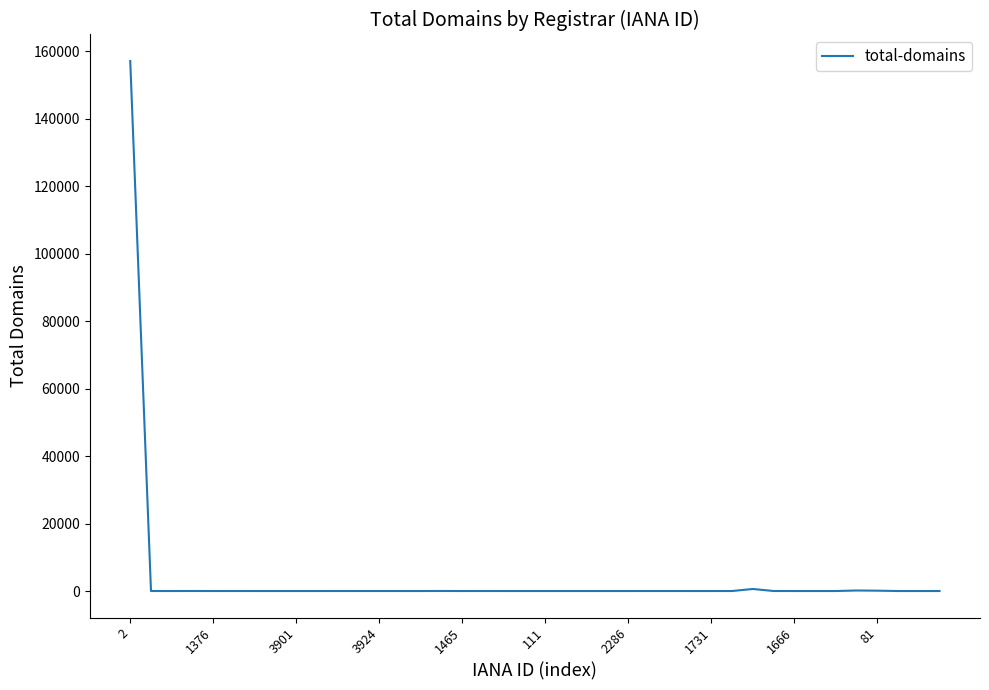

What is the difference between the maximum and minimum values?

157145